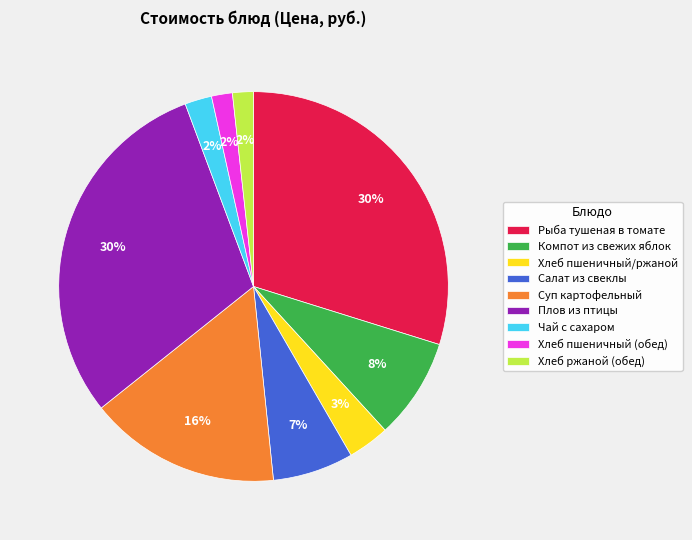

Does any single category account for the majority?

No